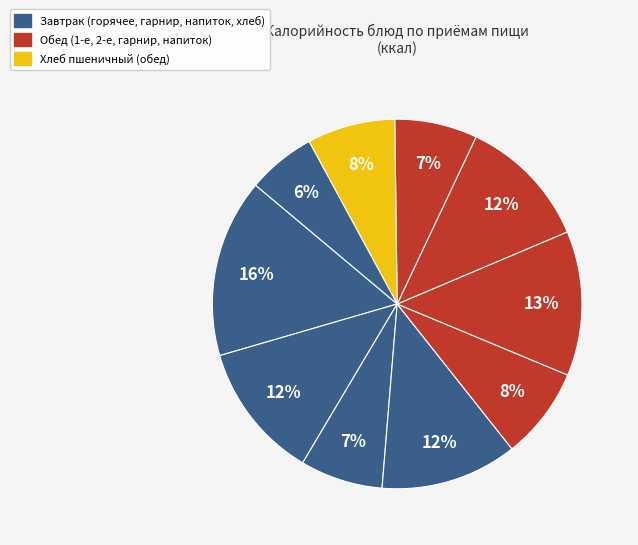

How many segments does this pie chart have?

10